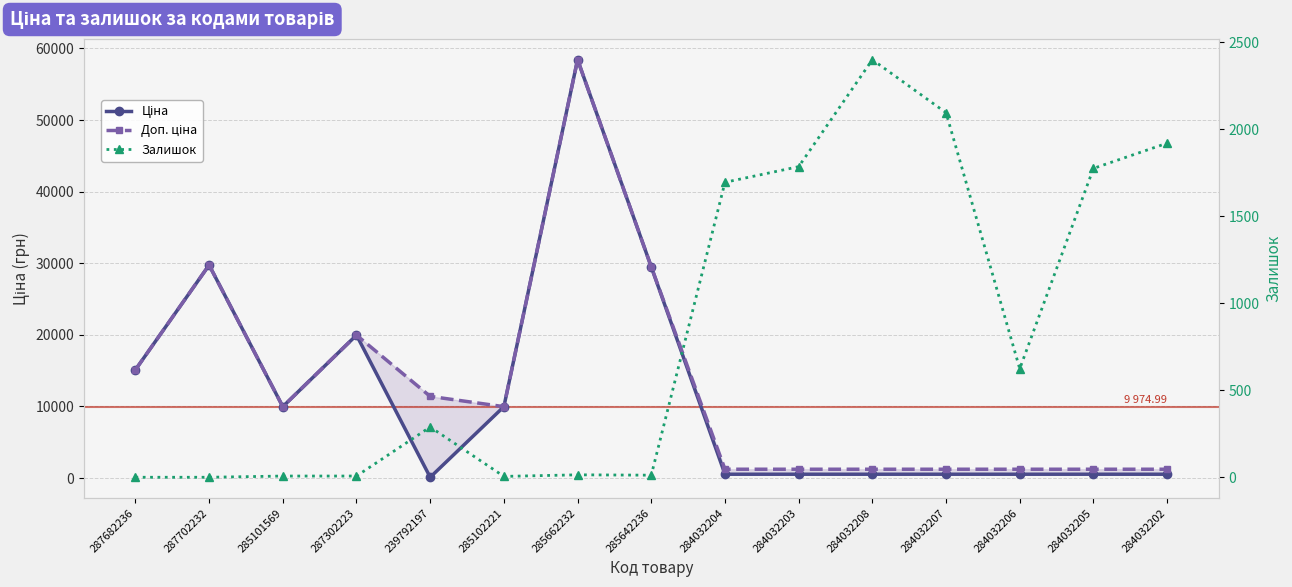

At 239792197, list the series in order from smallest to largest.

Ціна, Залишок, Доп. ціна